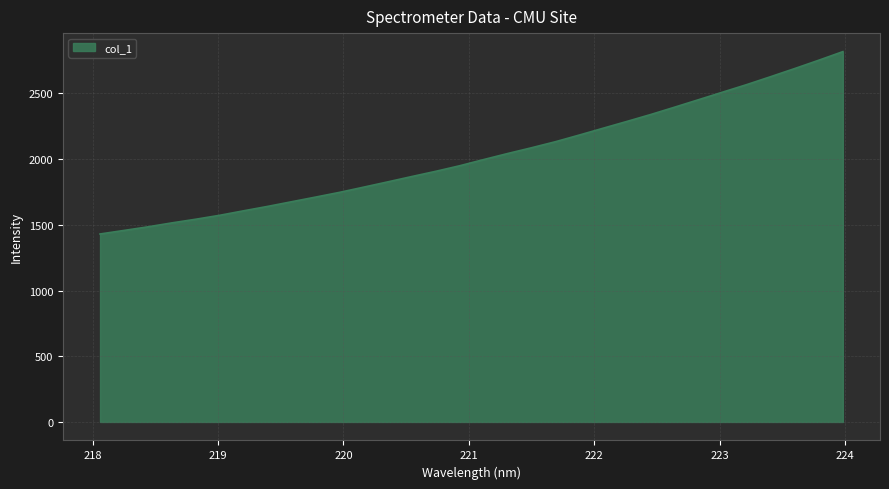

What is the smallest value displayed?

1430.3